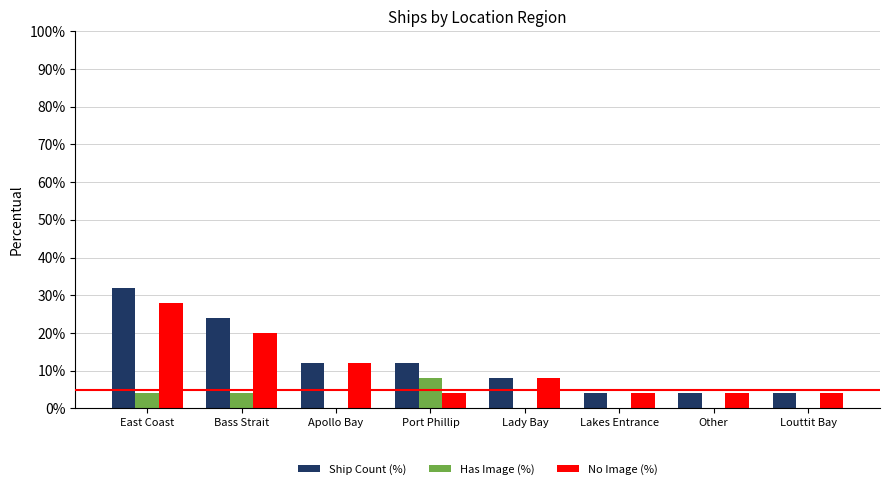

Is the value of No Image (%) at East Coast greater than the value of Has Image (%) at Lady Bay?

Yes